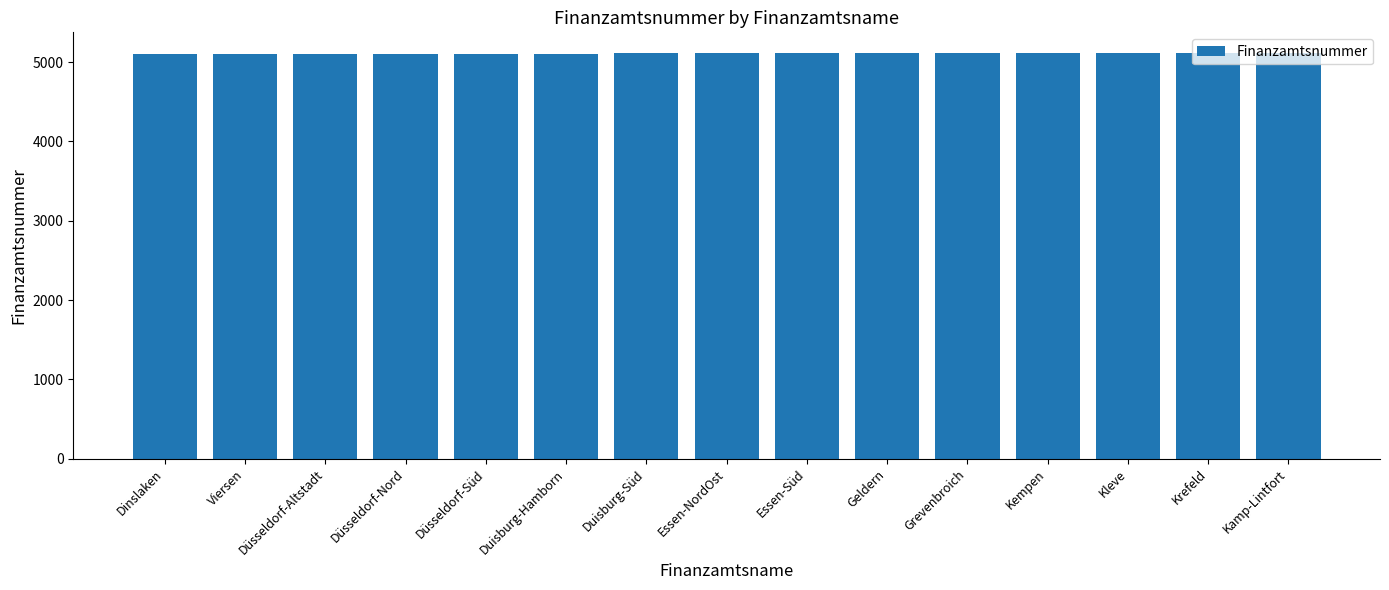

What is the smallest value displayed?

5101